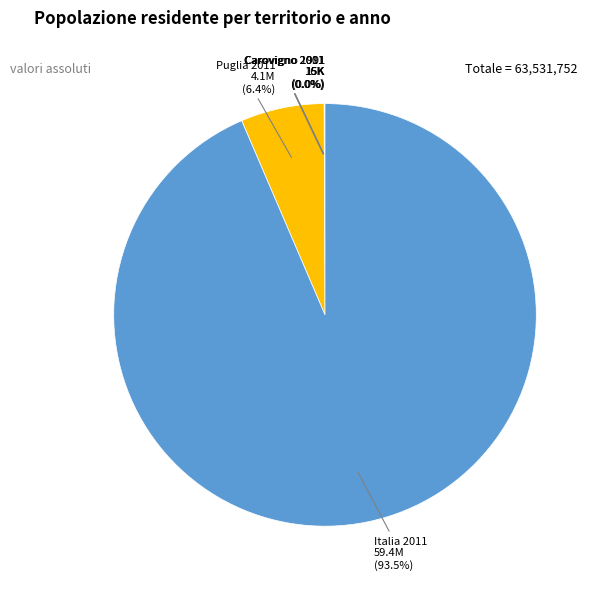

To the nearest percent, what is the average slice percentage?

20%